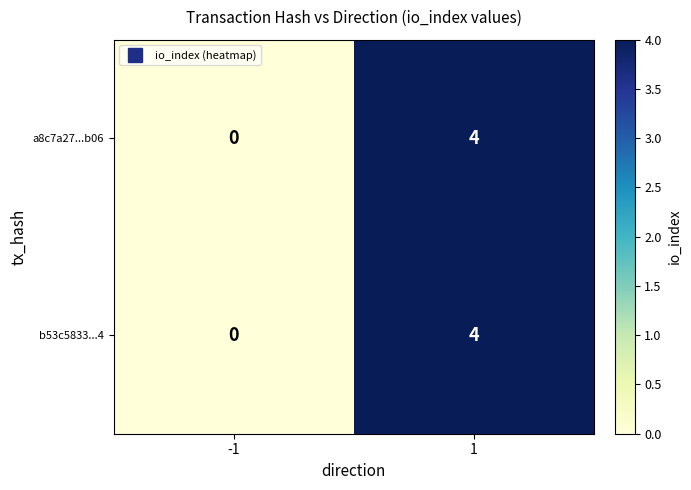

List the labels in order of a8c7a27...b06 value, largest first.

1, -1